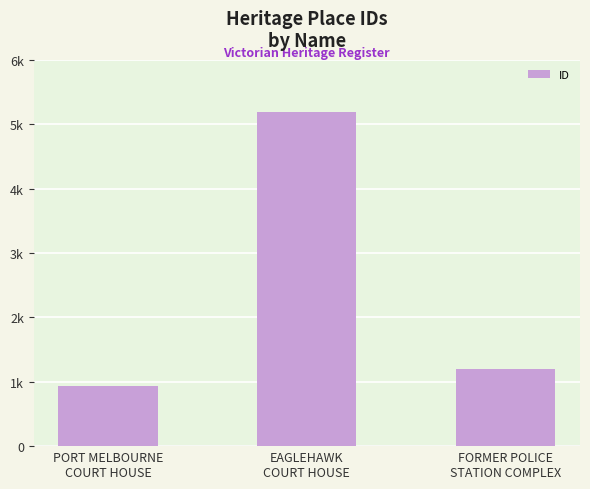

What is the difference between the values at FORMER POLICE
STATION COMPLEX and PORT MELBOURNE
COURT HOUSE?

266